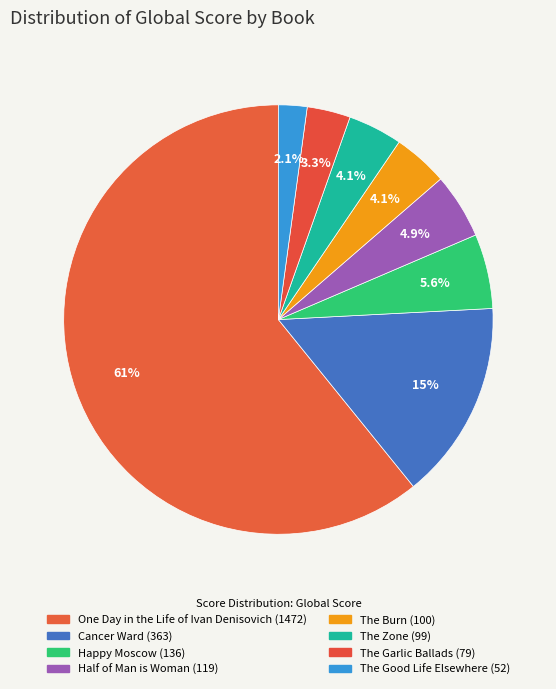

To the nearest percent, what portion does The Good Life Elsewhere represent?

2%